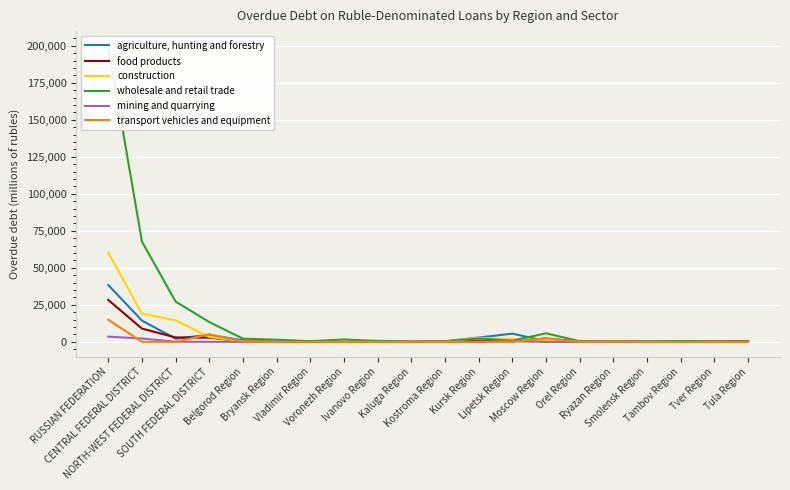

In food products, how many points are higher than both neighbors (excluding endpoints)?

4